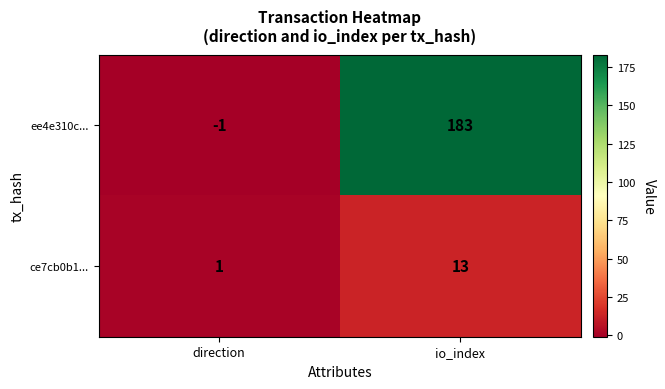

Reading left to right, extract all data points from this chart.

ee4e310c...: -1	183
ce7cb0b1...: 1	13